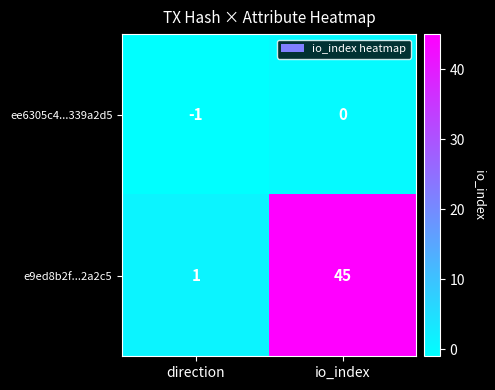

Which series has the widest spread of values?

e9ed8b2f...2a2c5